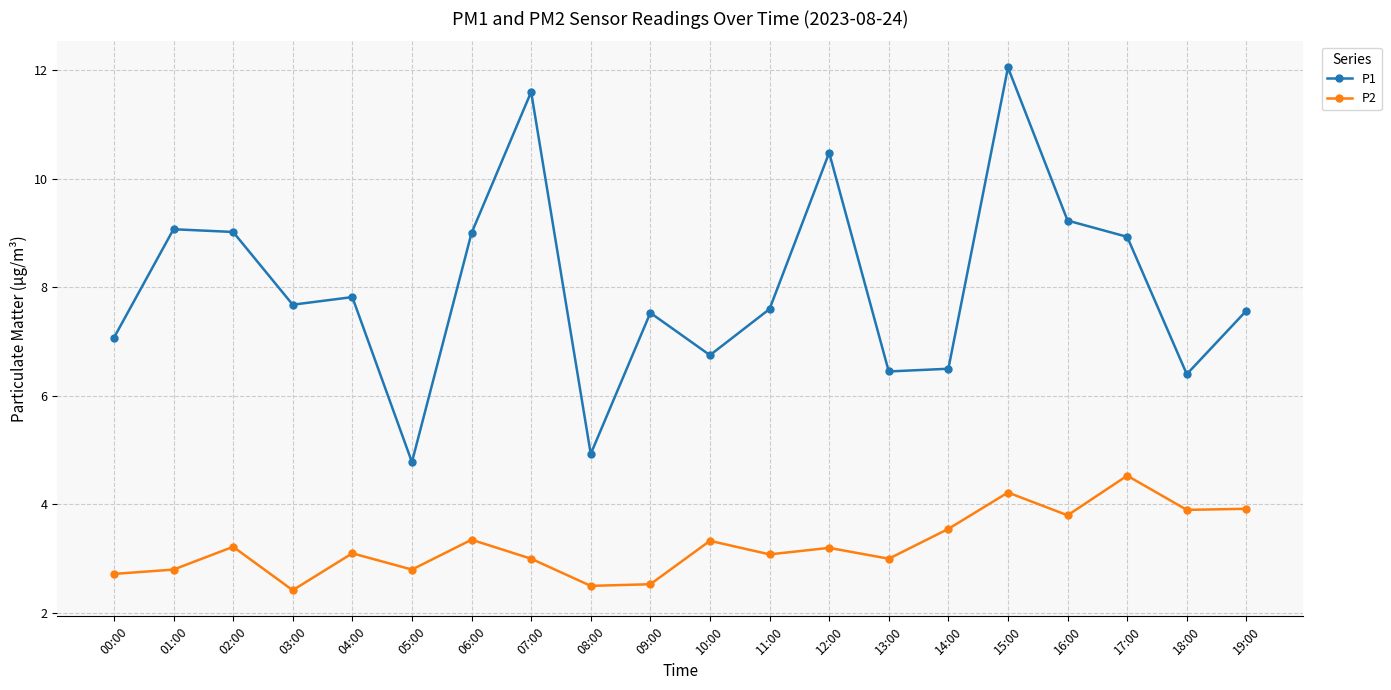

What is the approximate value of P1 at 08:00?

4.9